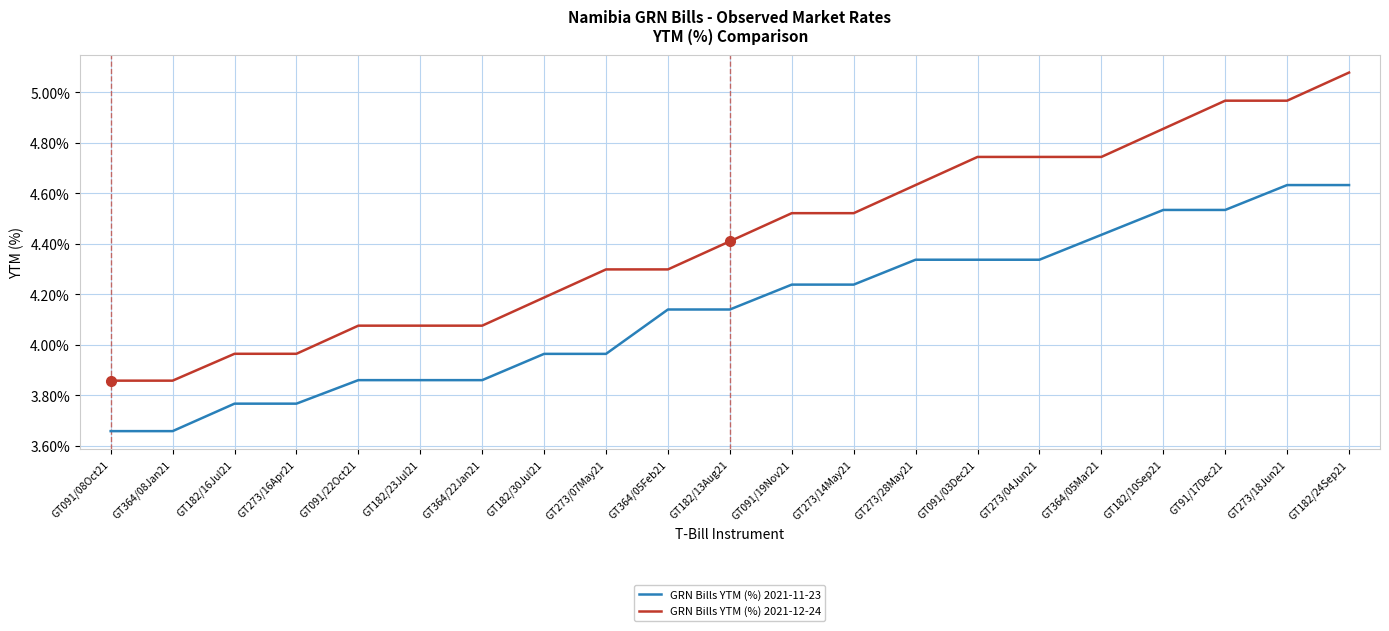

Between GT182/30Jul21 and GT273/04Jun21, which series saw the biggest shift?

GRN Bills YTM (%) 2021-12-24